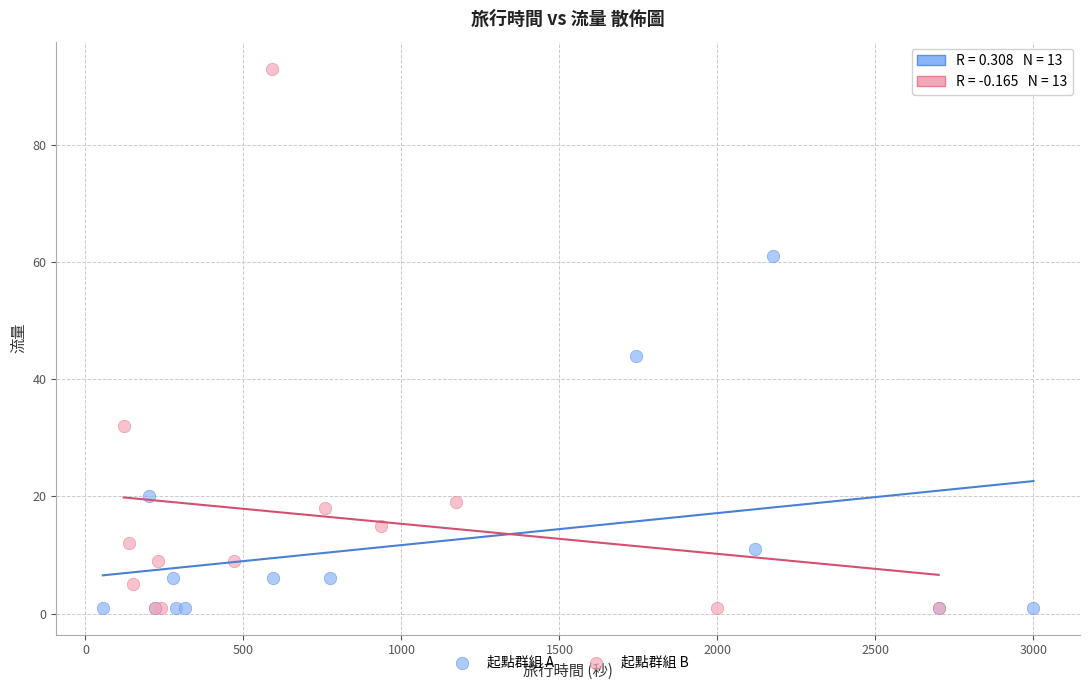

Which series reaches the maximum Y coordinate?

起點群組 B